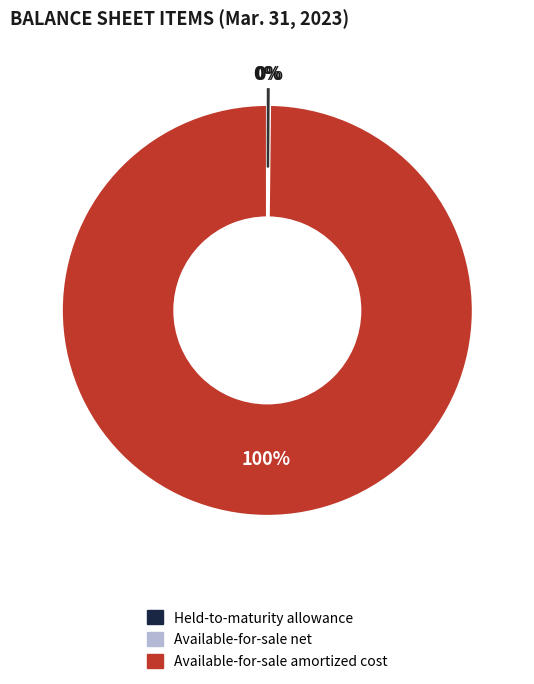

What is the majority slice?

Available-for-sale amortized cost